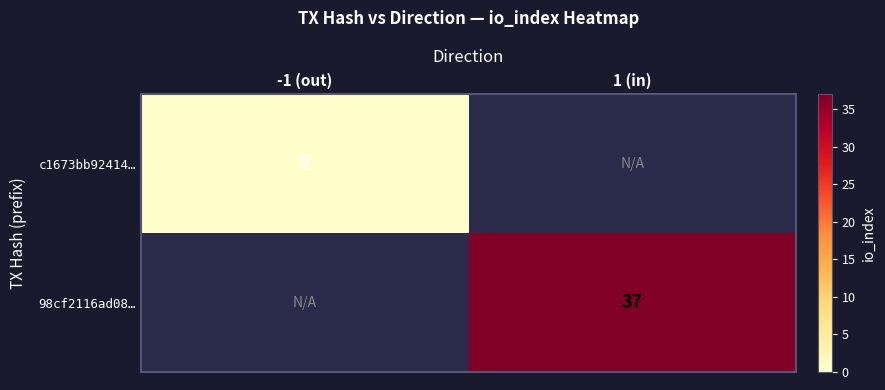

The value of c1673bb92414… at -1 (out) is 0.0. True or false?

True